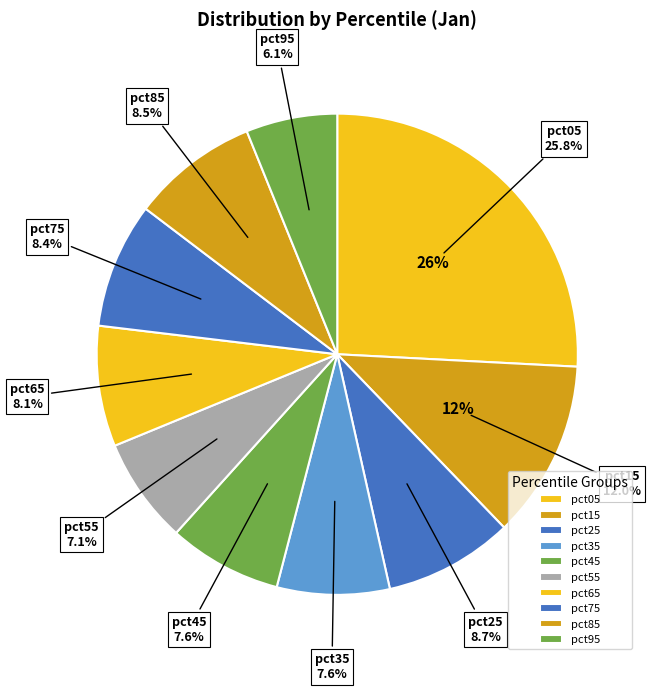

To the nearest percent, what percentage of the pie is pct75?

8%